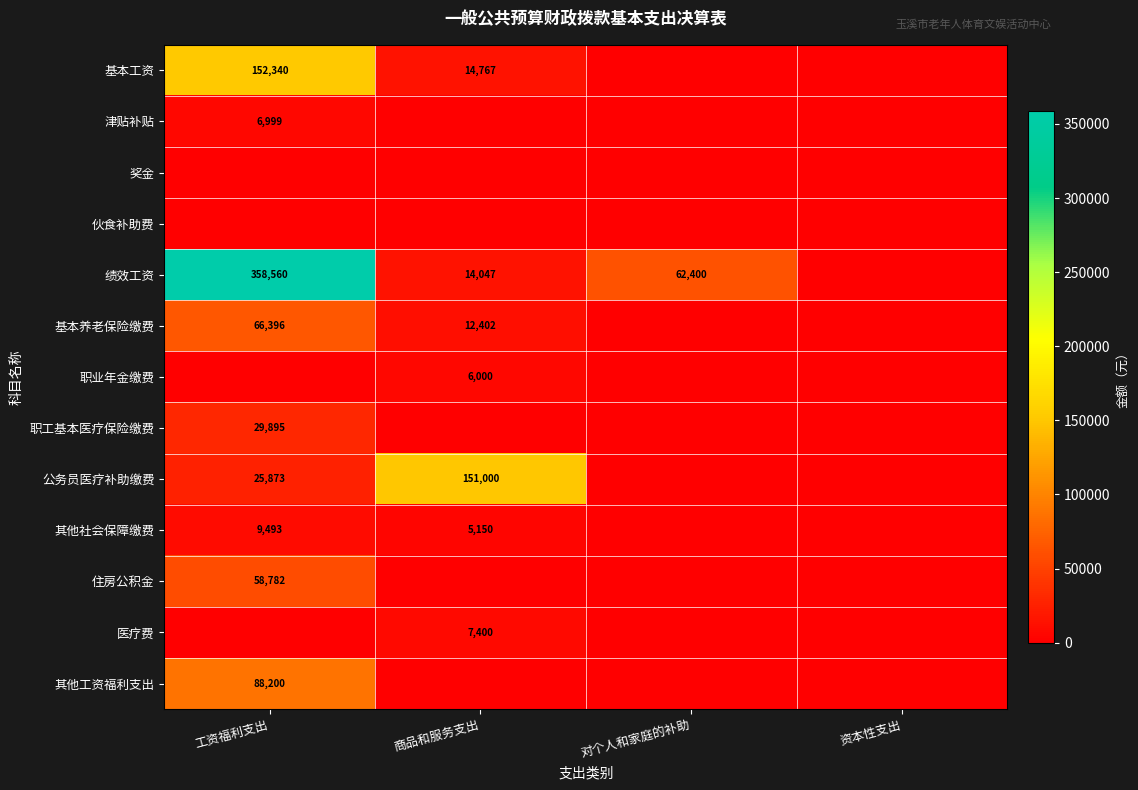

Is it true that 其他工资福利支出 equals 88200 at 工资福利支出?

True